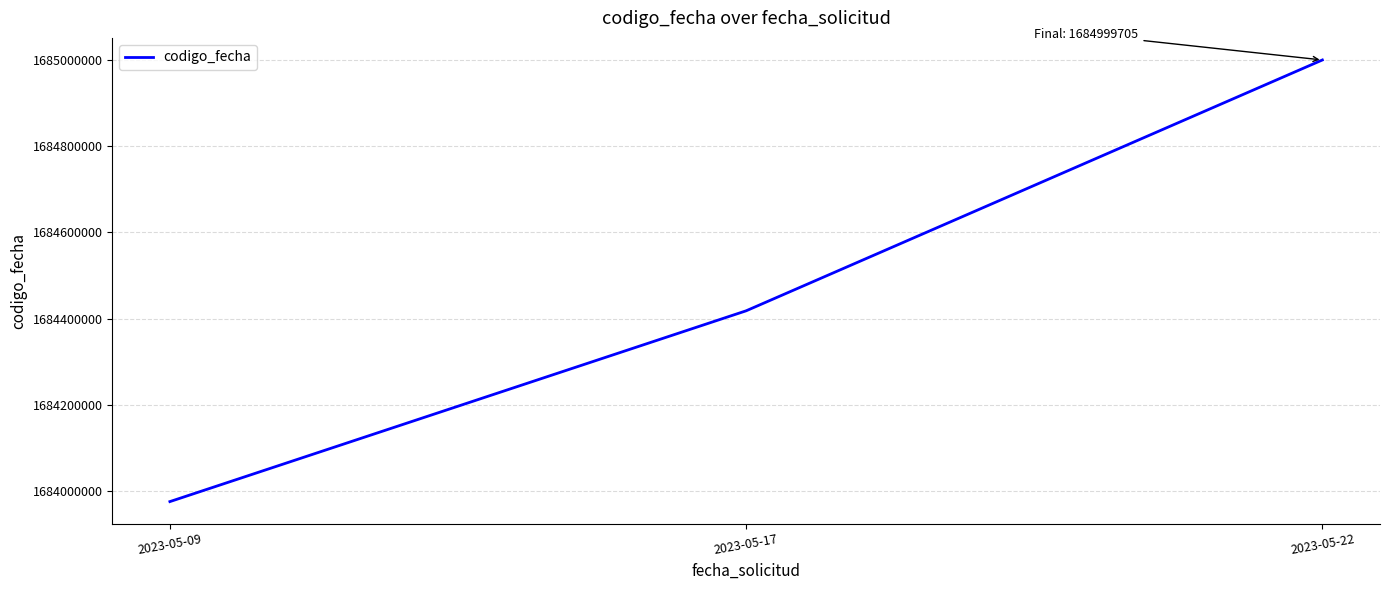

Does the chart have visible grid lines?

Yes